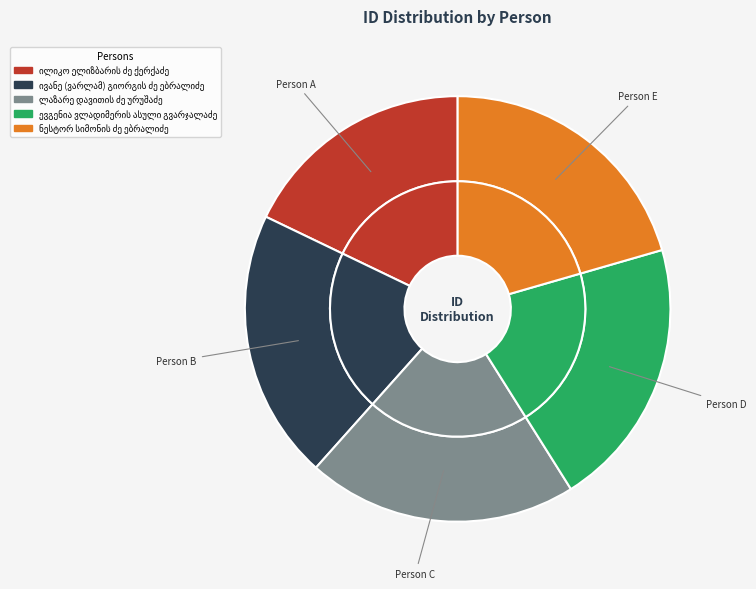

What percentage is the ევგენია ვლადიმერის ასული გვარჯალაძე slice, to the nearest percent?

21%